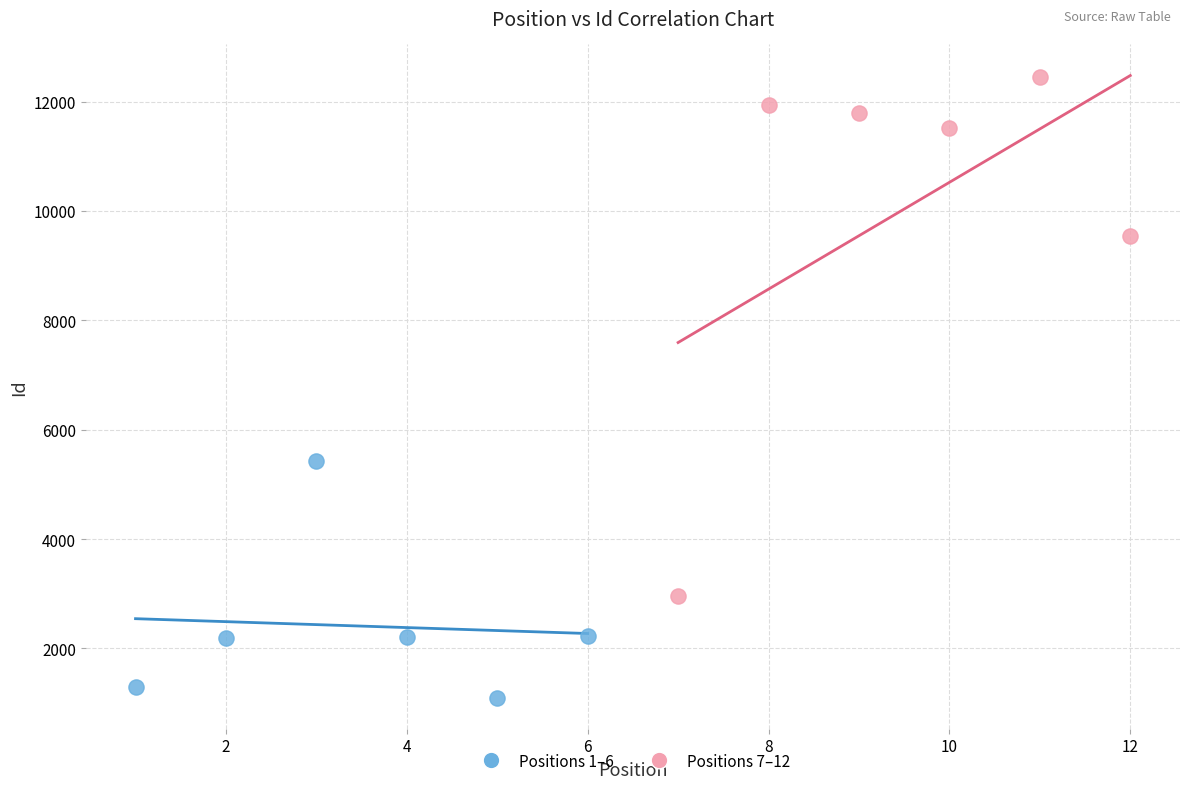

Which series reaches the minimum Y coordinate?

Positions 1–6